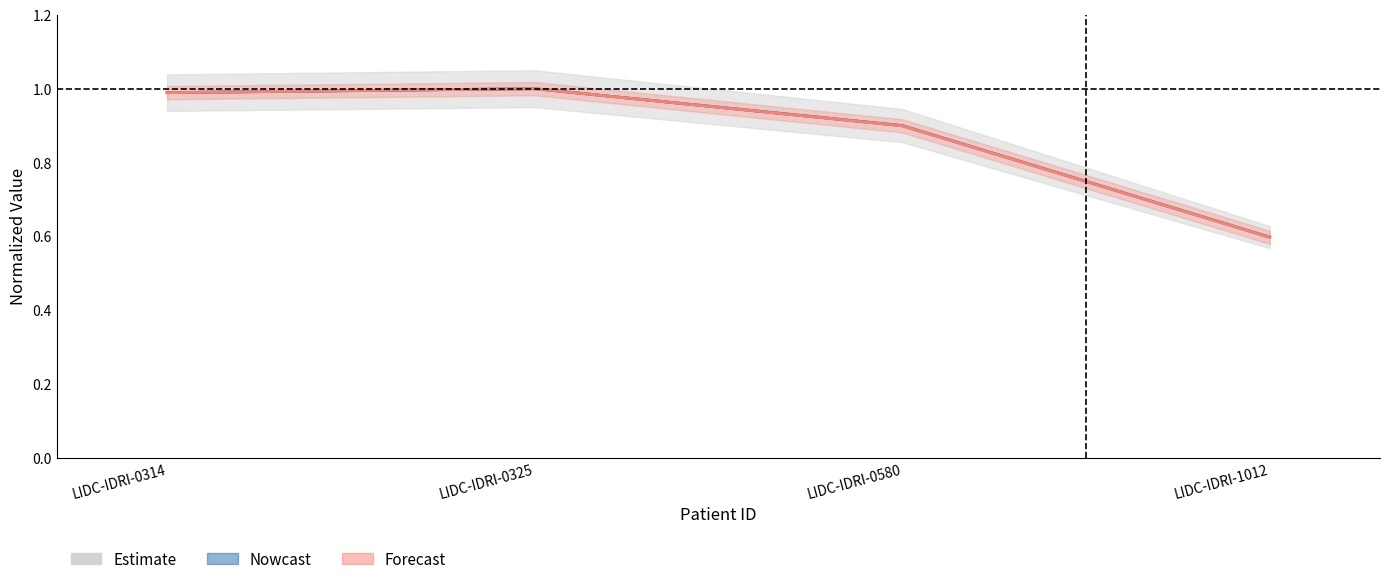

The value of SEG File Size at LIDC-IDRI-0325 is 1.0. True or false?

True